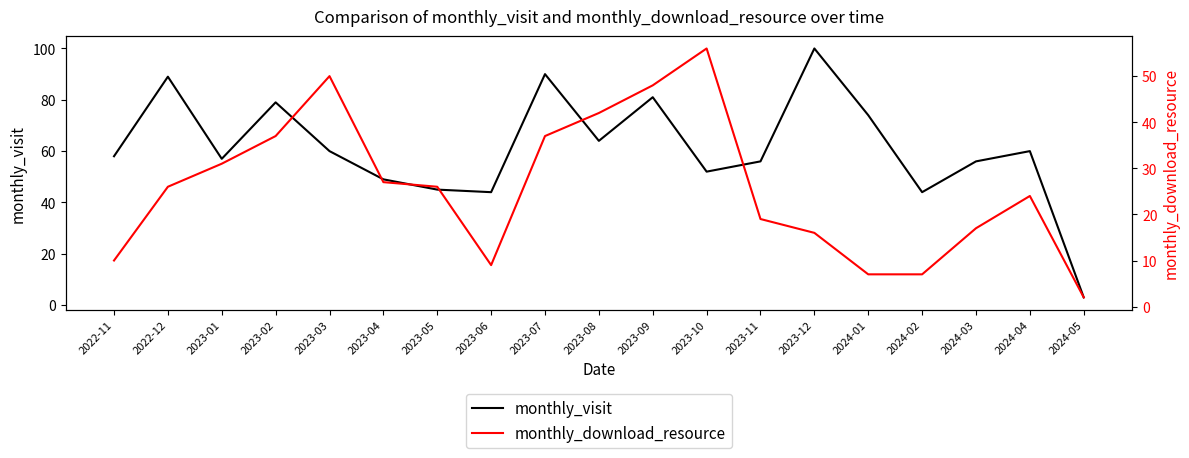

Which series changed the most between 2023-01 and 2024-04?

monthly_download_resource